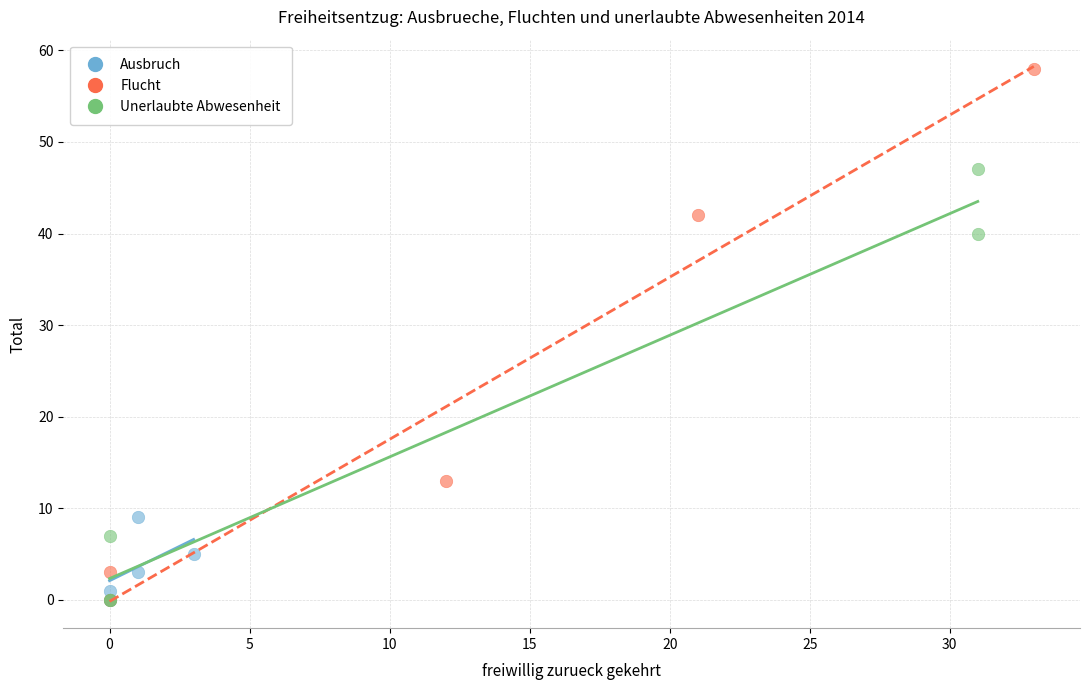

Which series has the widest spread of Y values?

Flucht